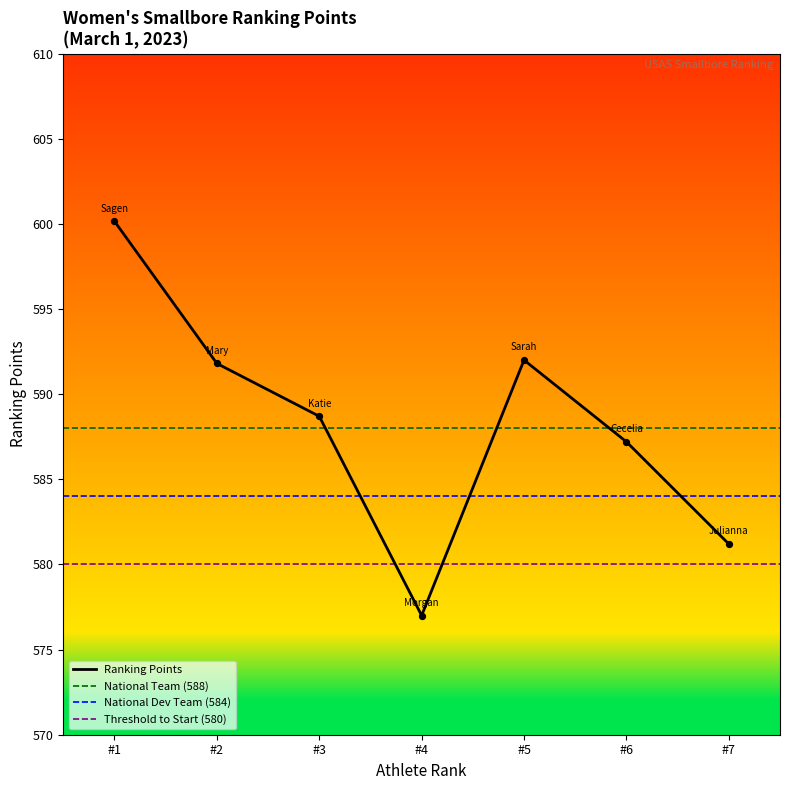

The Ranking Points series shows 393.0 at #6. True or false?

False